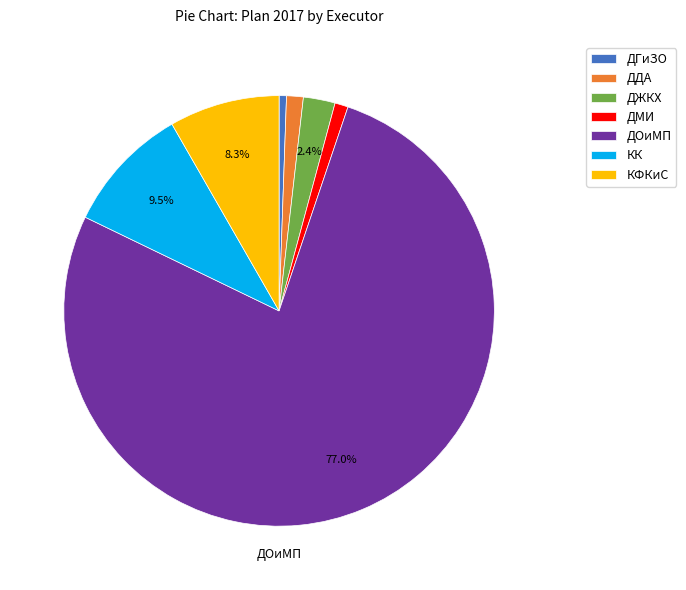

How many segments does this pie chart have?

7